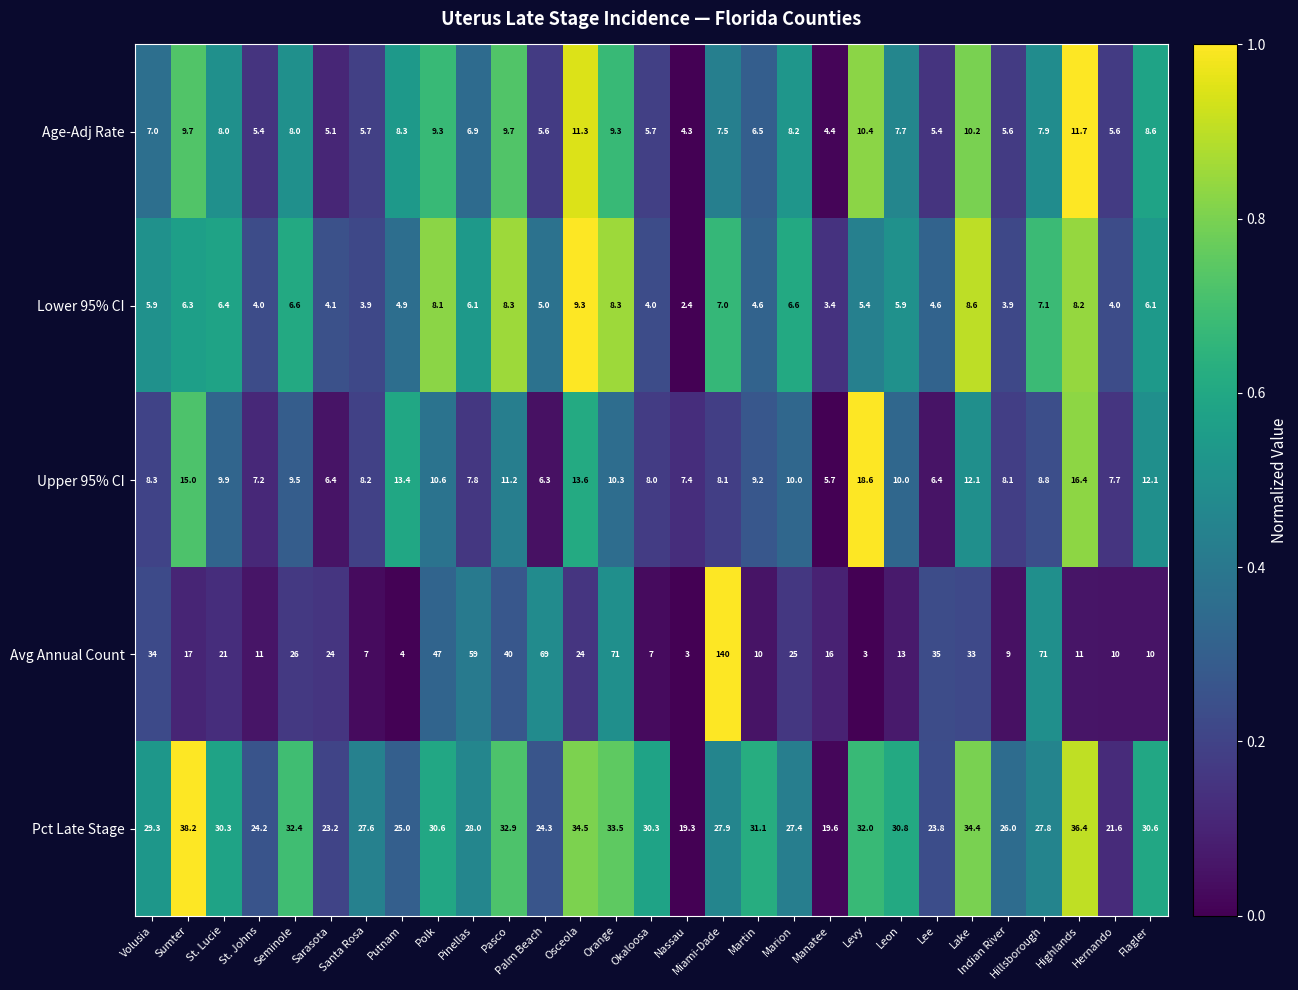

Rank the series by their maximum value, from lowest to highest.

Lower 95% CI, Age-Adj Rate, Upper 95% CI, Pct Late Stage, Avg Annual Count